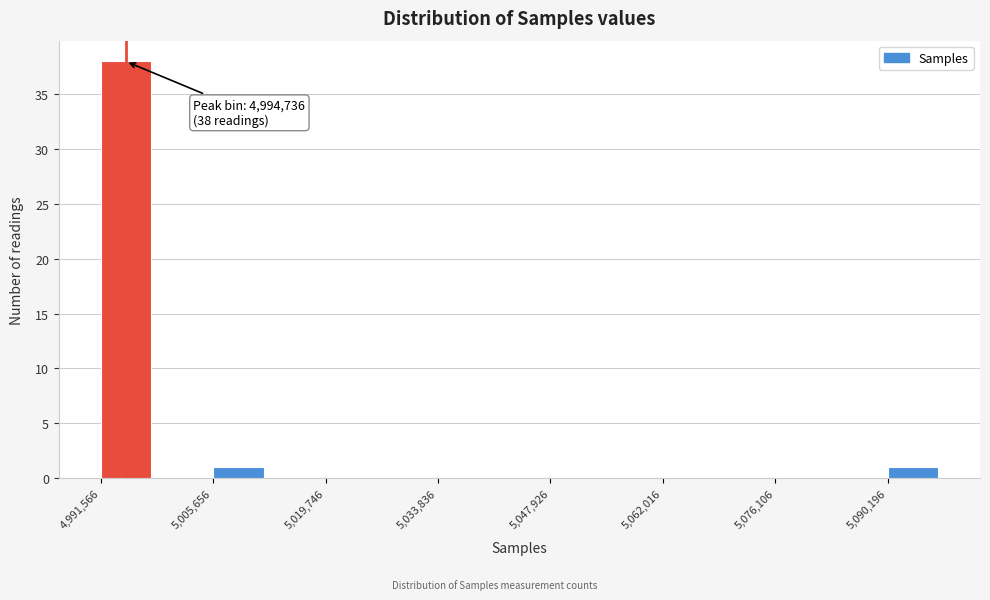

Read against the x-axis, roughly where is the centre of the tallest bar?

4994000